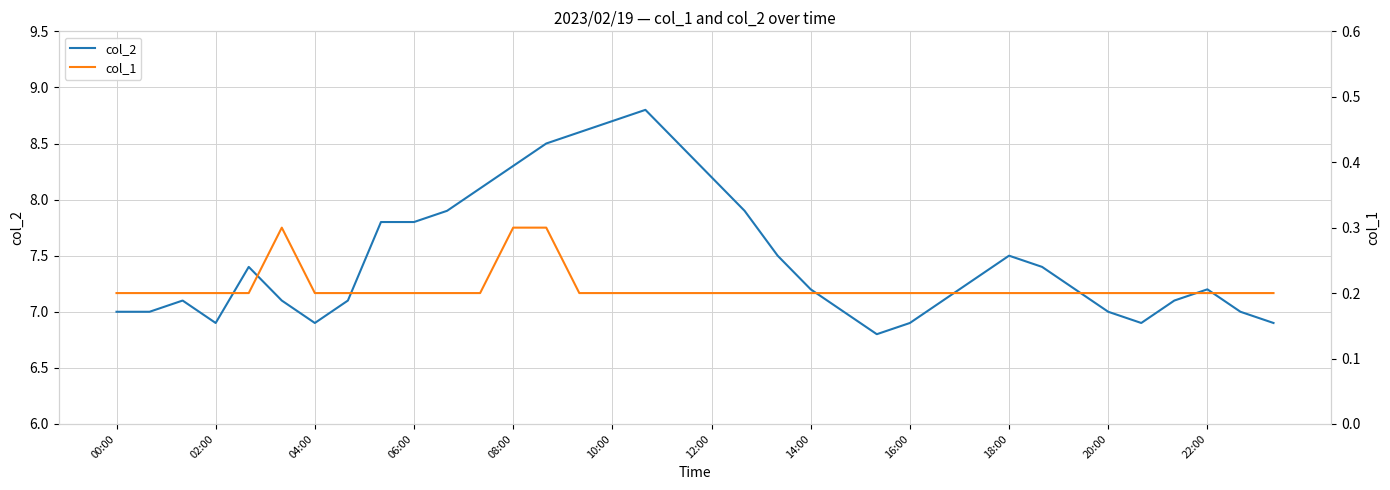

What is the sum of all col_2 values?

269.6